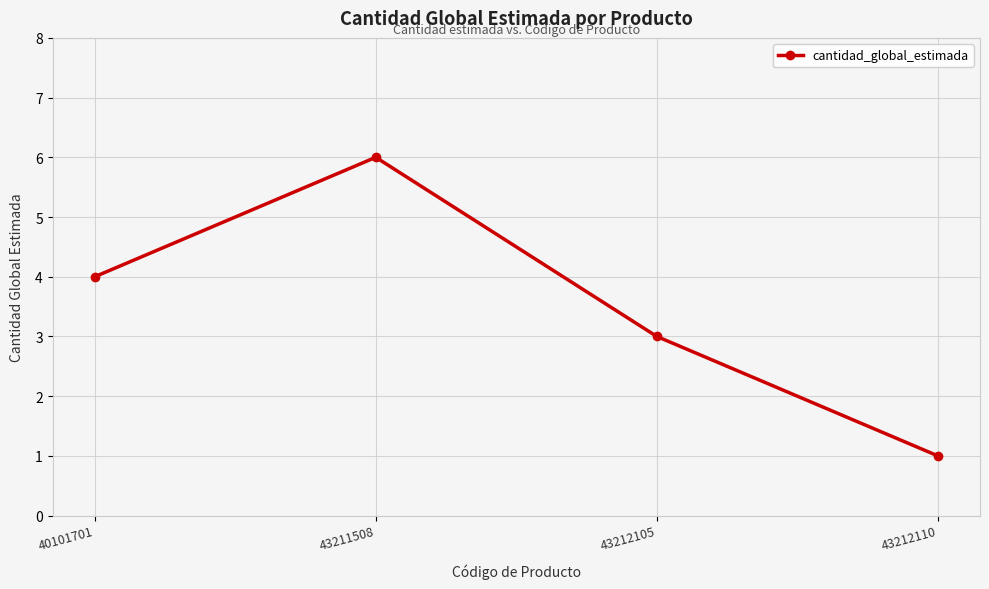

Rank the categories by value from highest to lowest.

43211508, 40101701, 43212105, 43212110